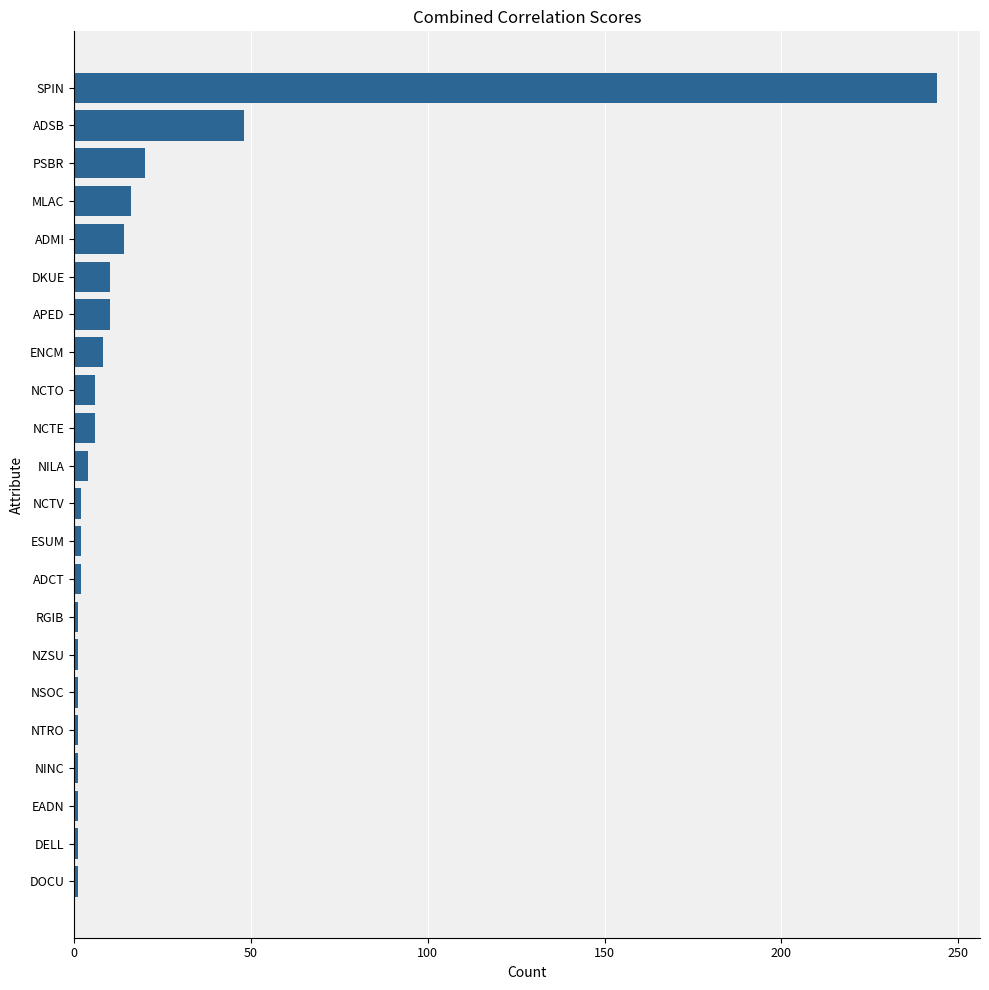

At which category does the chart reach its peak across all series?

SPIN